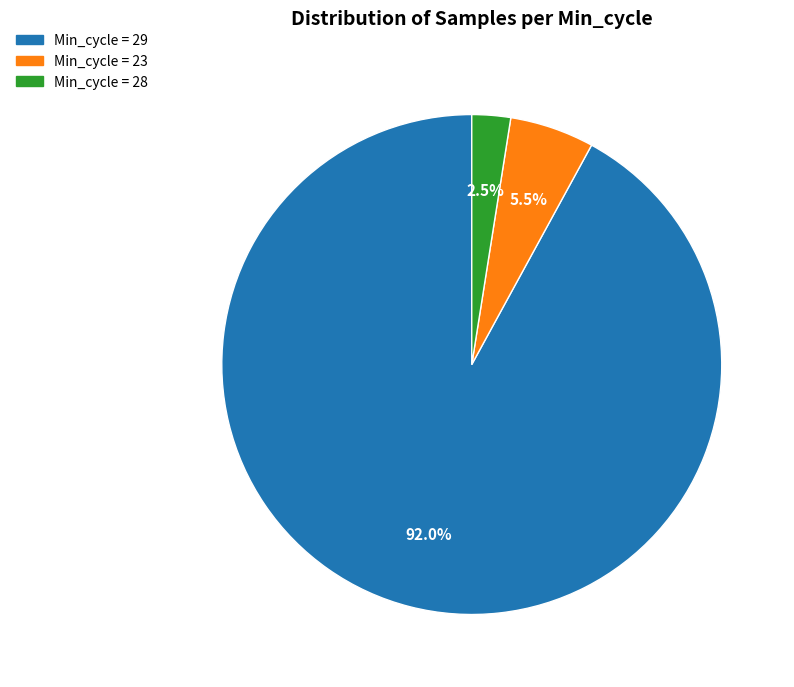

Is there any slice that represents more than half of the pie?

Yes